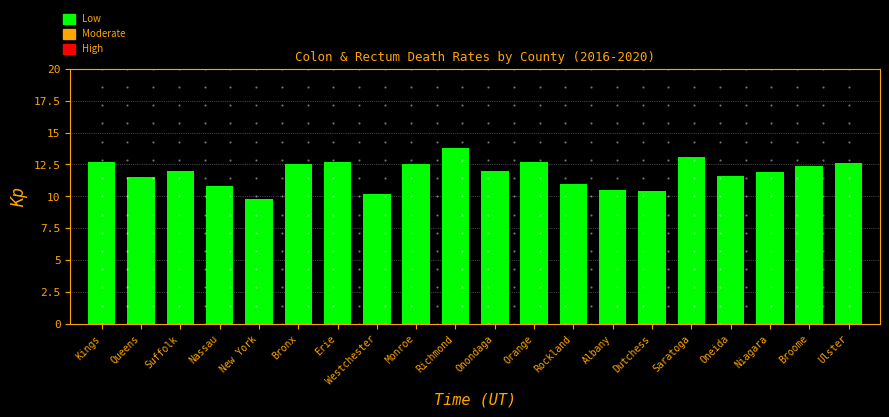

What is the smallest value displayed?

9.8